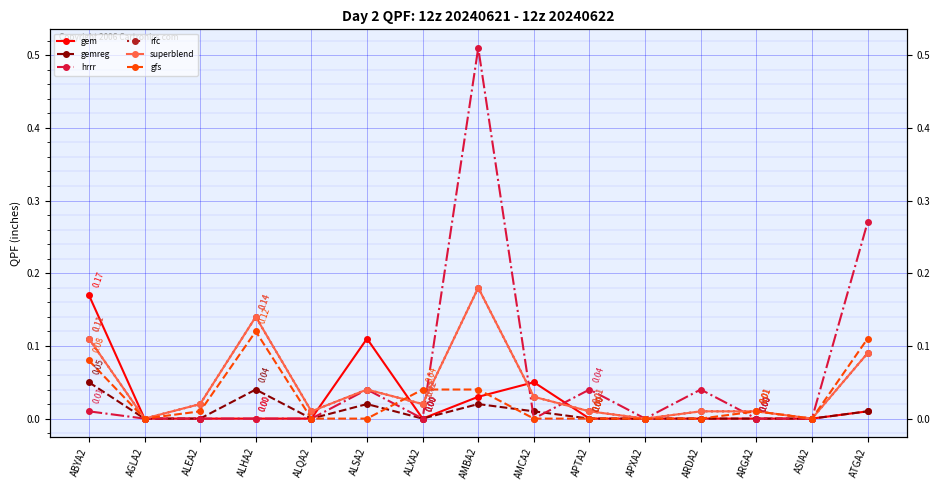

True or false: superblend and gfs cross at least once.

True